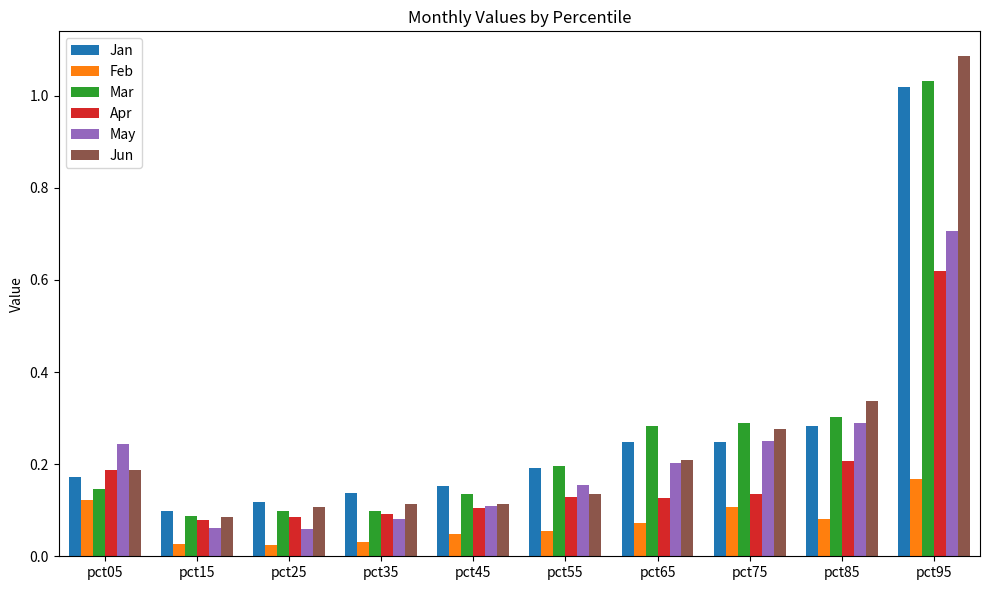

The value of Jun at pct35 is 0.2. True or false?

False